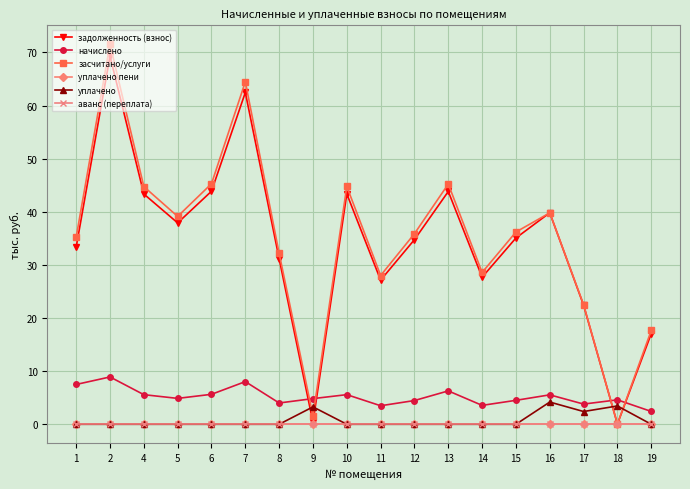

Does the chart have visible grid lines?

Yes